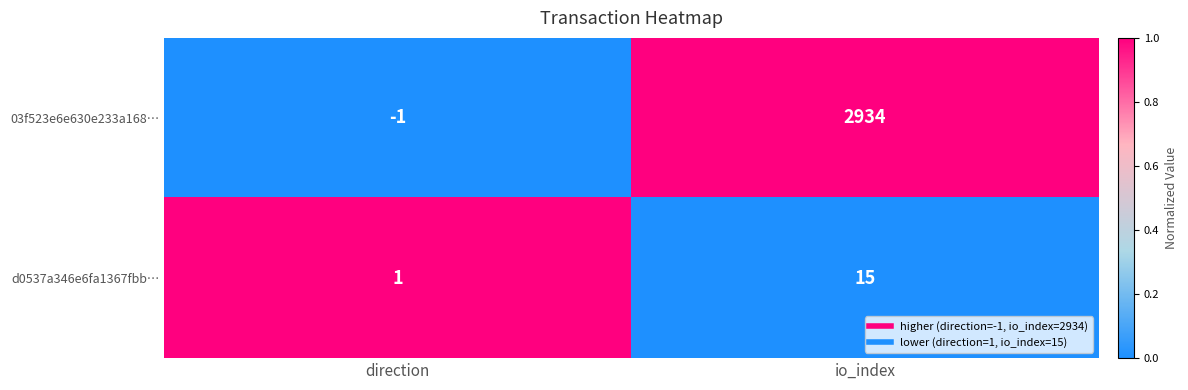

How many categories are shown in the chart?

2